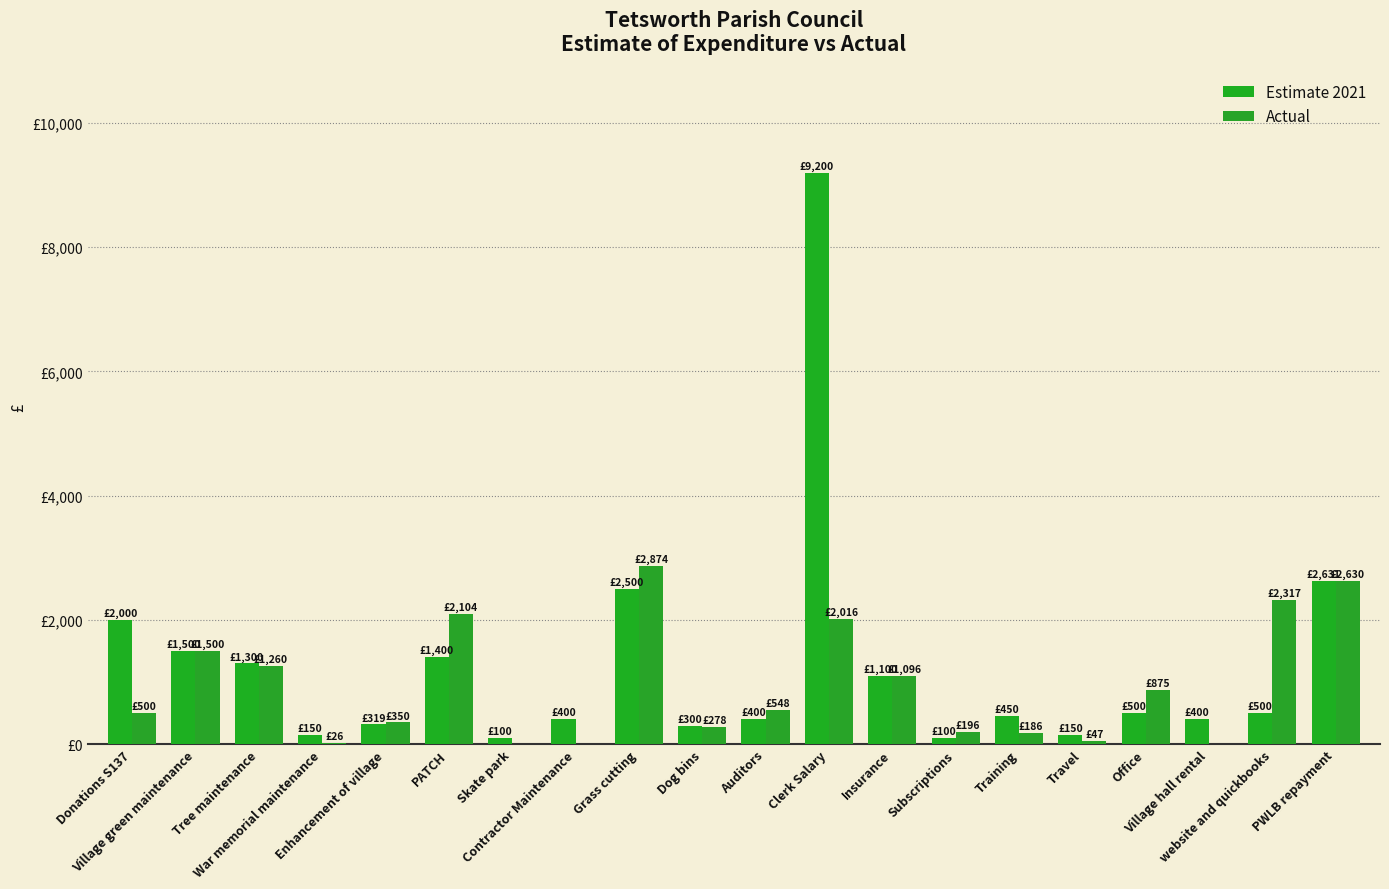

Reading left to right, list all the values displayed in this chart.

Estimate 2021: Donations S137=2000.0	Village green maintenance=1500.0	Tree maintenance=1300.0	War memorial maintenance=150.0	Enhancement of village=319.0	PATCH=1400.0	Skate park=100.0	Contractor Maintenance=400.0	Grass cutting=2500.0	Dog bins=300.0	Auditors=400.0	Clerk Salary=9200.0	Insurance=1100.0	Subscriptions=100.0	Training=450.0	Travel=150.0	Office=500.0	Village hall rental=400.0	website and quickbooks=500.0	PWLB repayment=2631.0
Actual: Donations S137=500.0	Village green maintenance=1500.0	Tree maintenance=1260.0	War memorial maintenance=26.5	Enhancement of village=350.0	PATCH=2103.7	Skate park=0.0	Contractor Maintenance=0.0	Grass cutting=2874.0	Dog bins=277.8	Auditors=548.0	Clerk Salary=2016.0	Insurance=1096.4	Subscriptions=196.2	Training=186.0	Travel=46.6	Office=874.9	Village hall rental=0.0	website and quickbooks=2317.2	PWLB repayment=2630.4